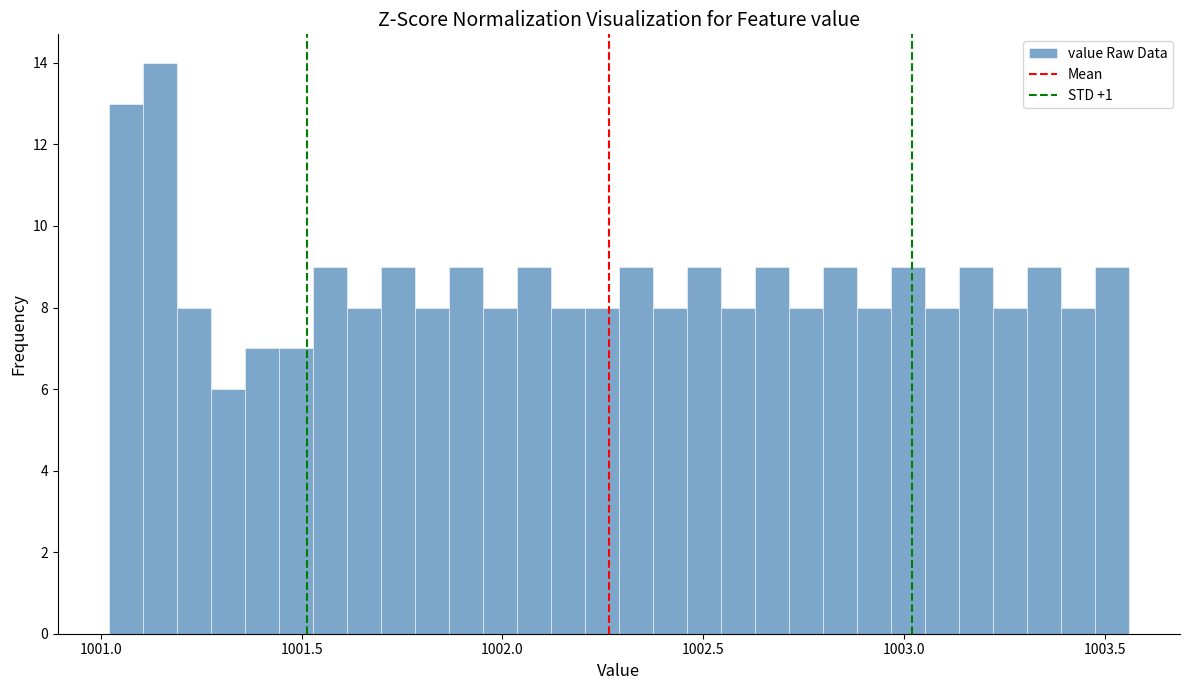

Read against the x-axis, roughly where is the centre of the tallest bar?

1001.15